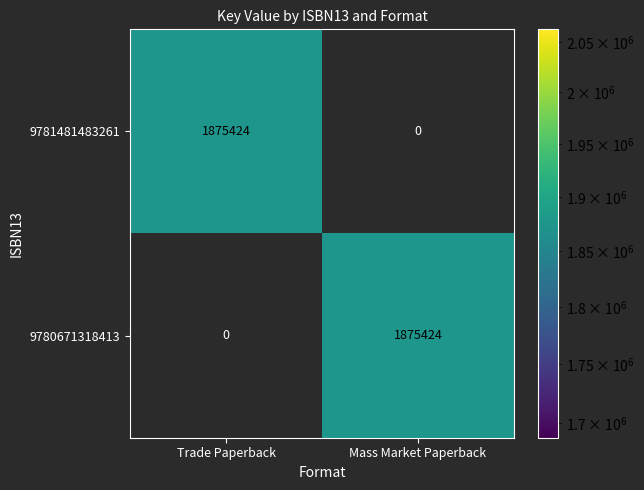

List the labels in order of 9781481483261 value, smallest first.

Mass Market Paperback, Trade Paperback